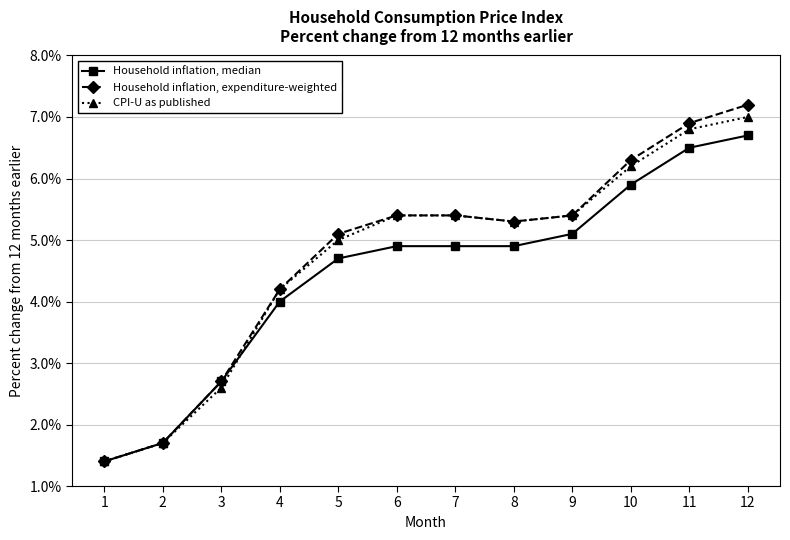

What are all the series names shown in the legend?

Household inflation, median, Household inflation, expenditure-weighted, CPI-U as published